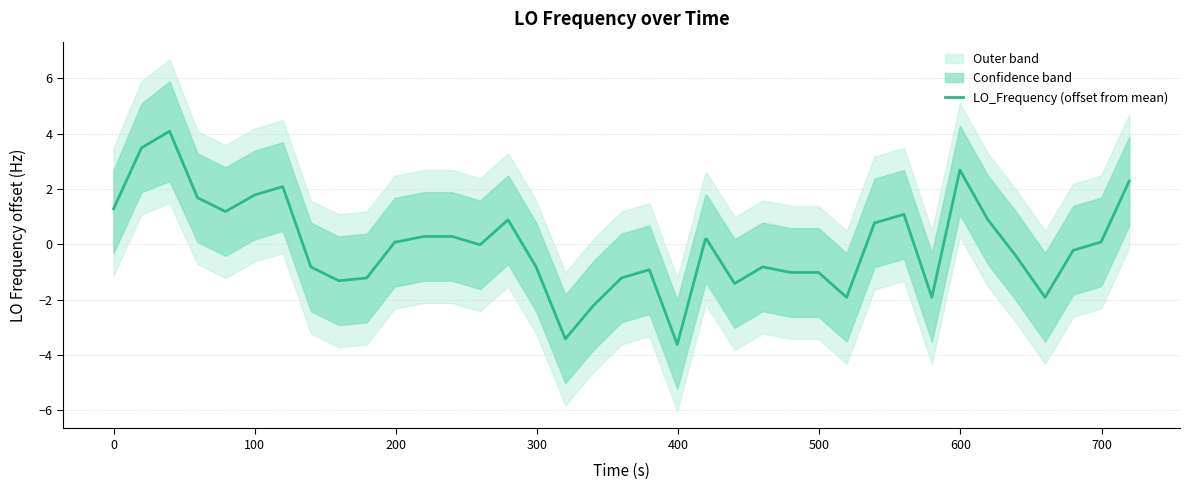

Reading left to right, what are all the values shown in this chart?

1.3	3.5	4.1	1.7	1.2	1.8	2.1	-0.8	-1.3	-1.2	0.1	0.1	0.3	0.3	-0.0	0.9	-0.8	-3.4	-2.2	-1.2	-0.9	-3.6	0.2	0.2	-1.4	-0.8	-1.0	-1.0	-1.9	0.8	0.8	1.1	-1.9	2.7	0.9	-0.4	-1.9	-0.2	0.1	2.3